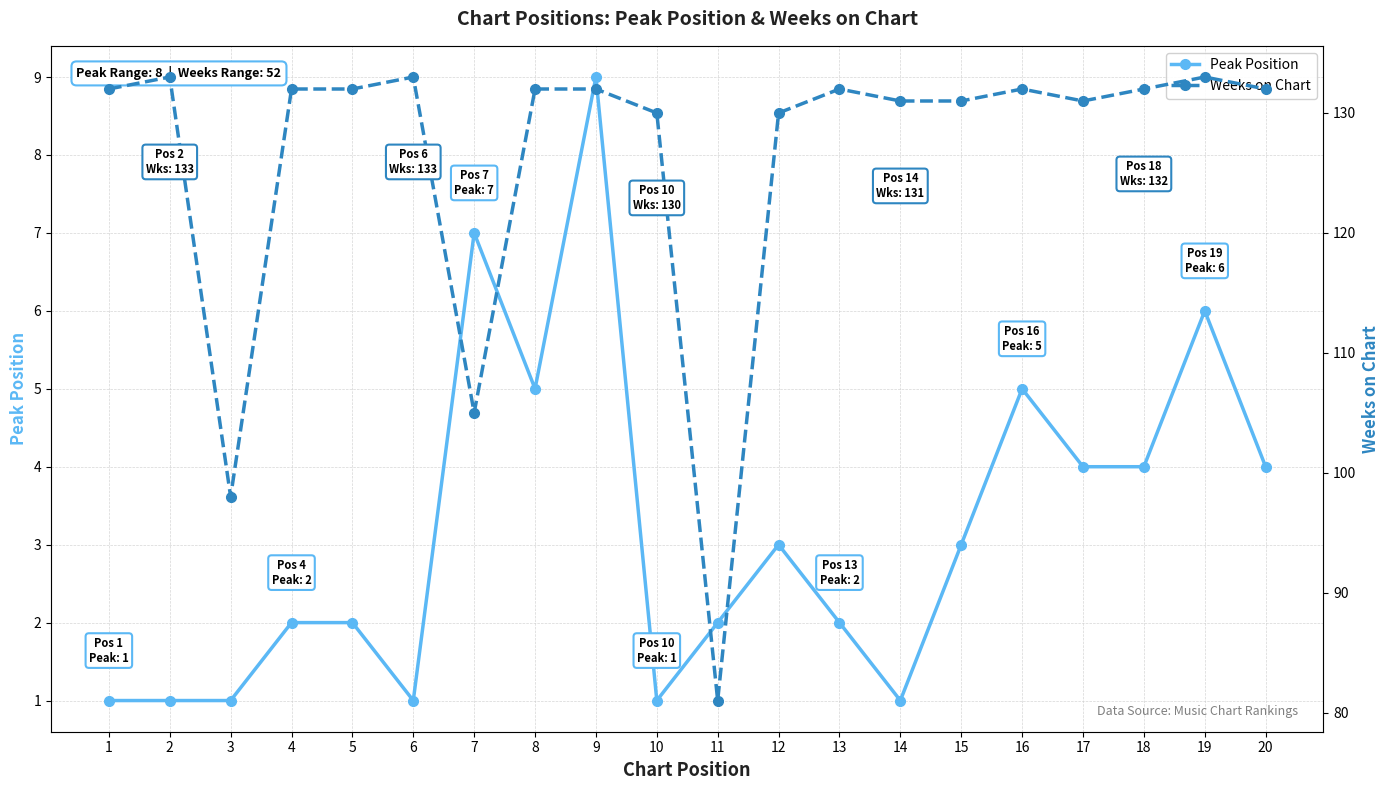

How many Peak Position values are between 1 and 5?

17